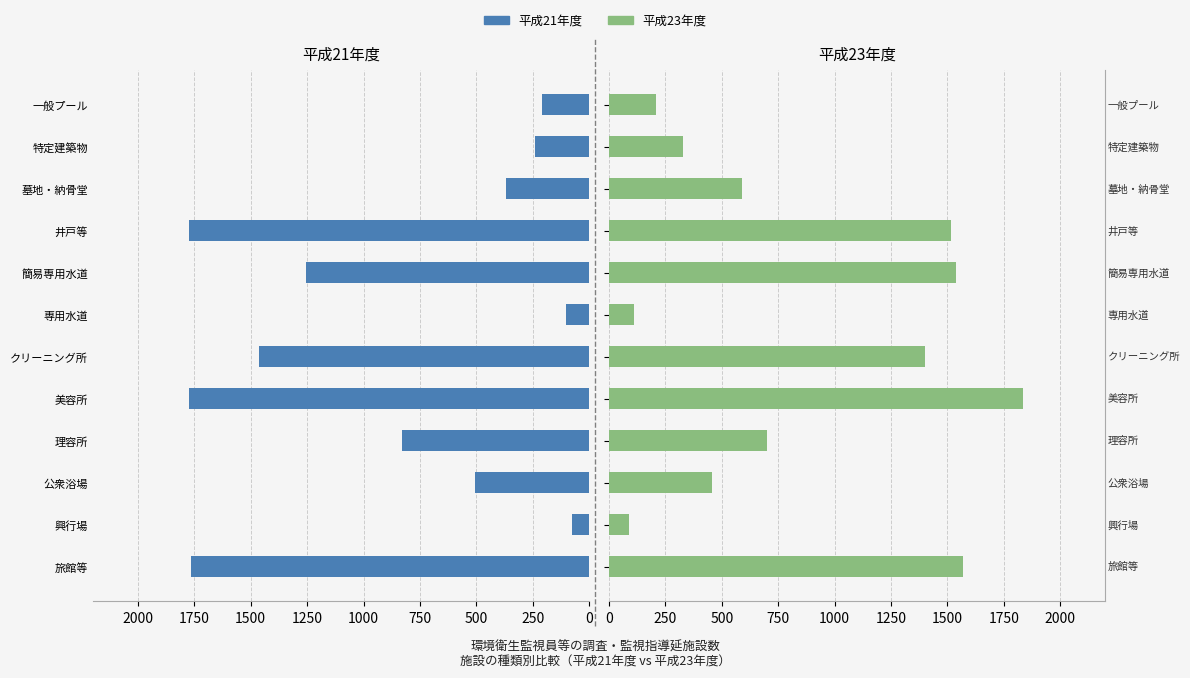

What are all the series names shown in the legend?

平成21年度, 平成23年度